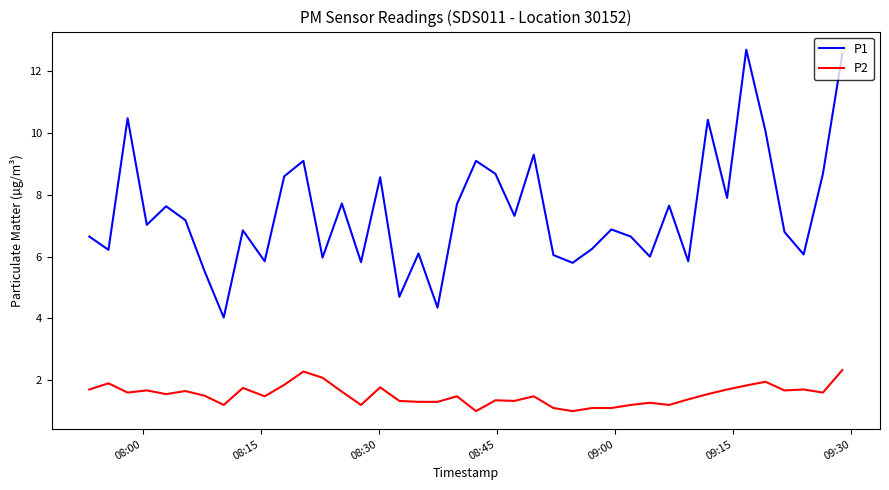

What is the difference between the maximum and minimum values in the P1 series?

8.7